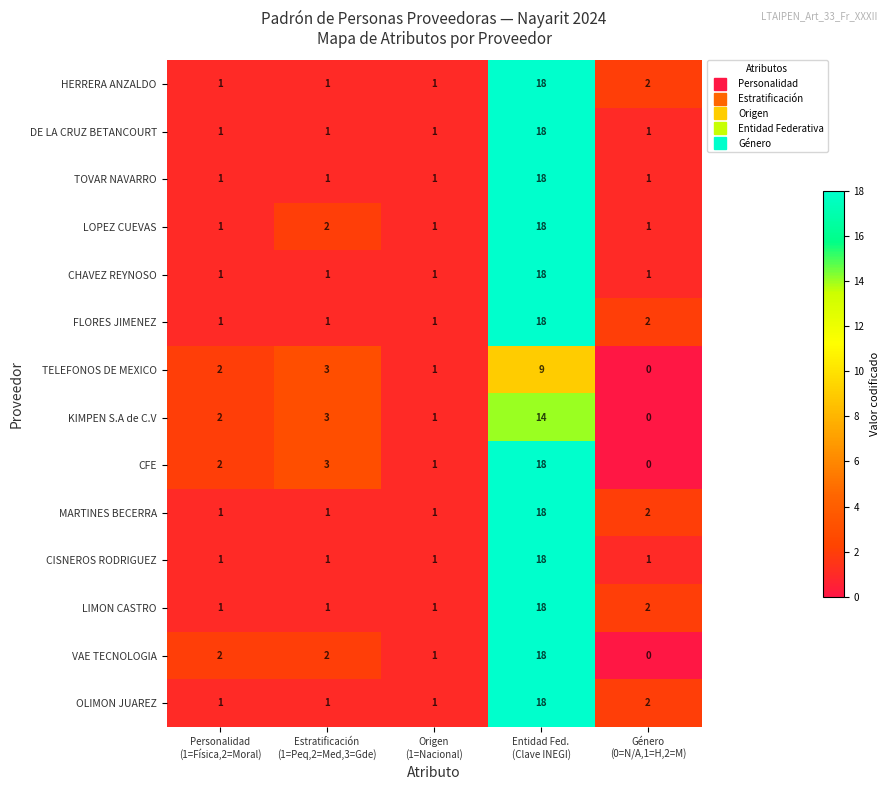

What is the difference between the highest and lowest values at Personalidad
(1=Física,2=Moral)?

1